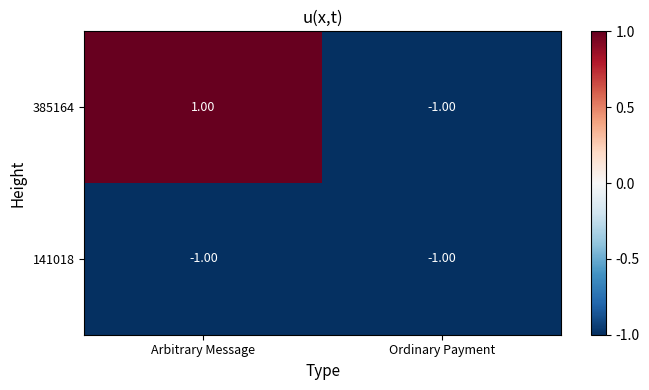

Which series changed the most between Arbitrary Message and Ordinary Payment?

385164